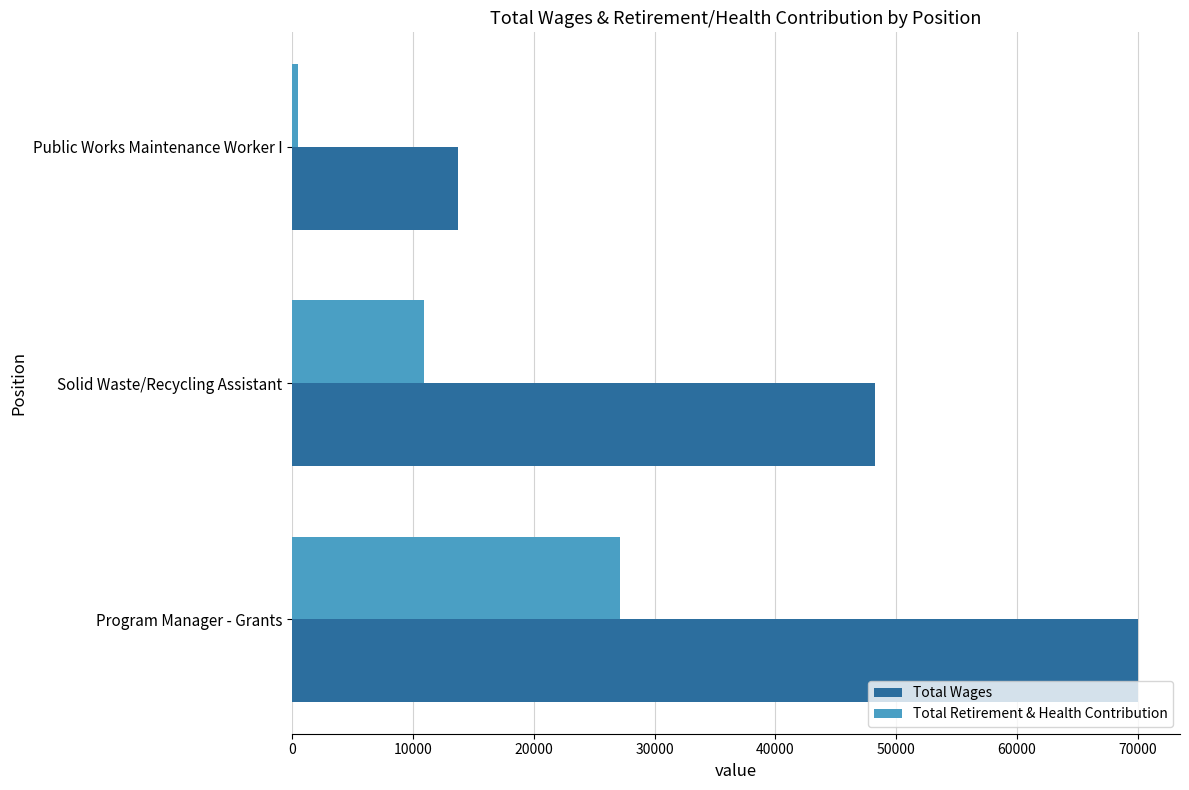

How many Total Retirement & Health Contribution values are between 514 and 27177?

3